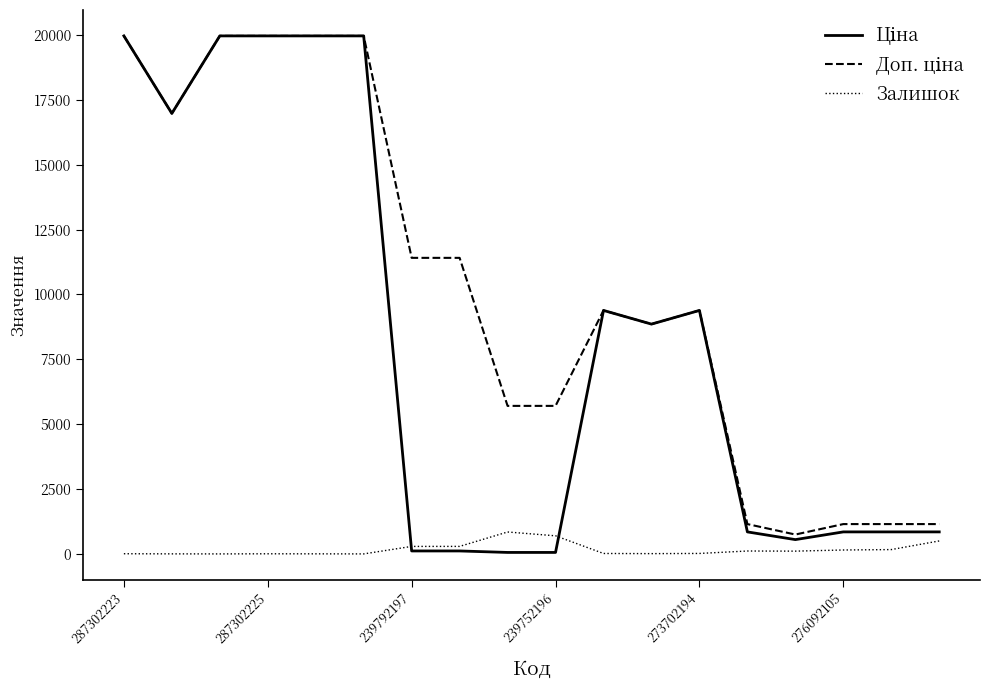

The value of Залишок at 239752196 is 698.0. True or false?

True